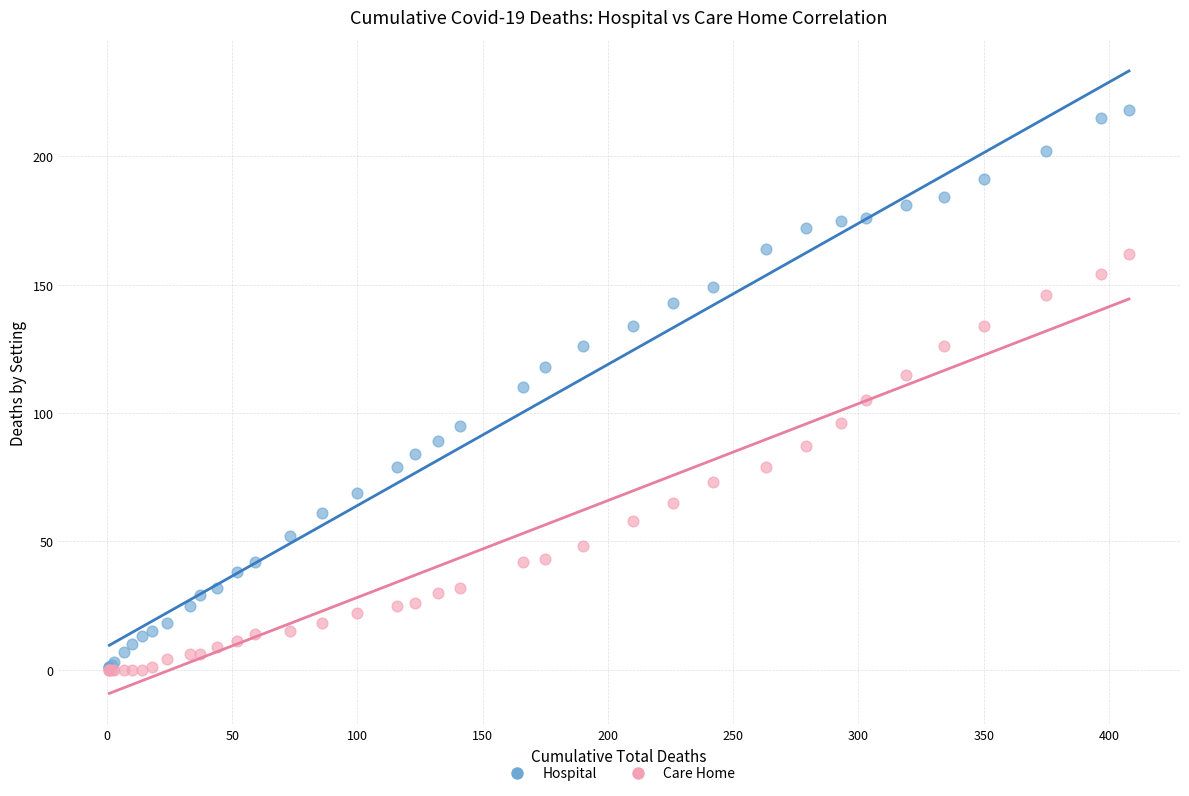

Which series contains the highest Y value?

Hospital